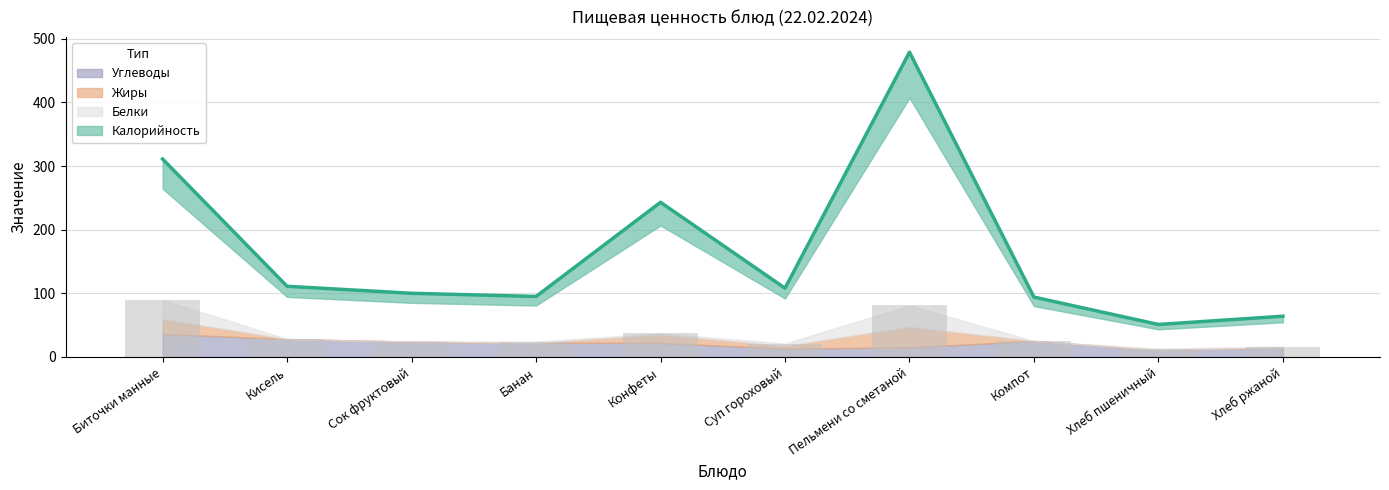

Which series has the largest total across all categories?

Калорийность